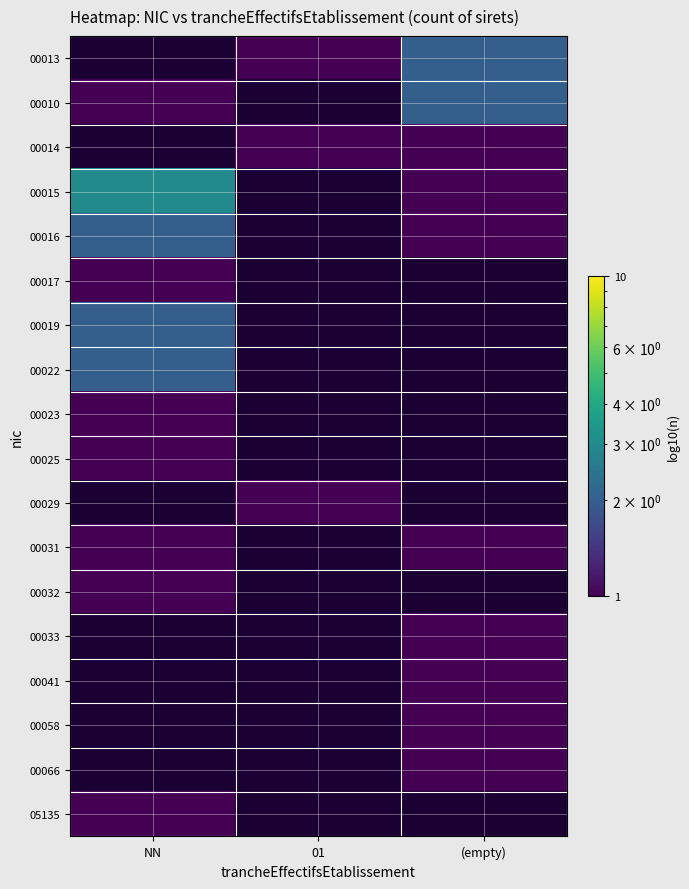

Count the number of data series in this chart.

18